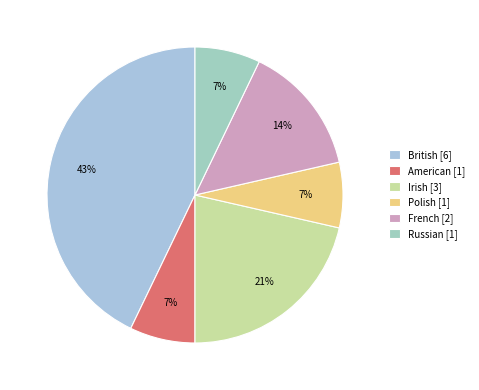

What is the change in value from Irish to Polish?

-2